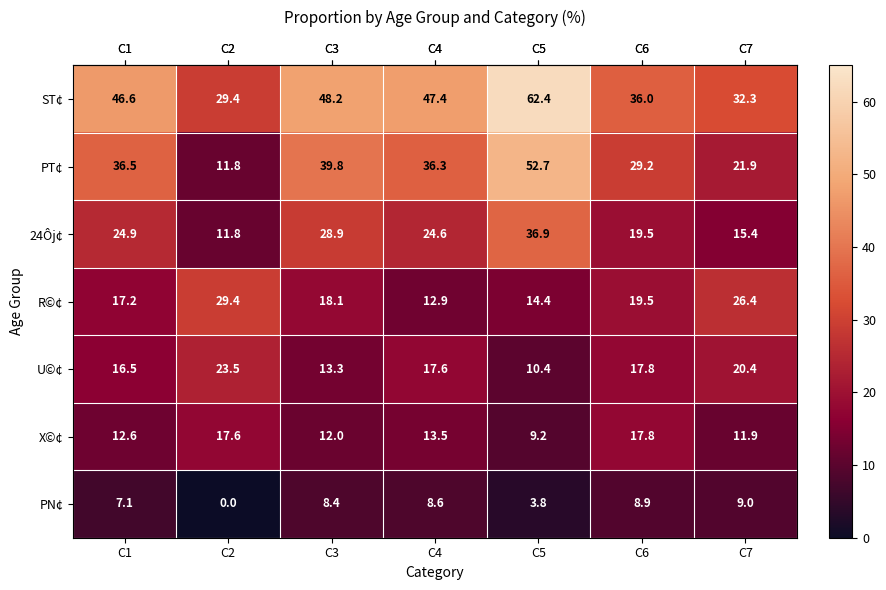

At which category is the sum across all series the highest?

C5